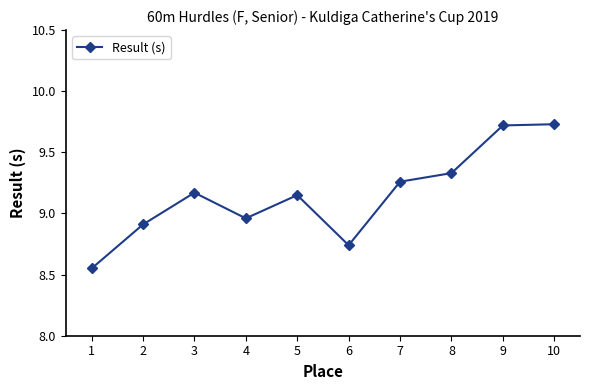

What is the difference between the second highest and second lowest values?

1.0